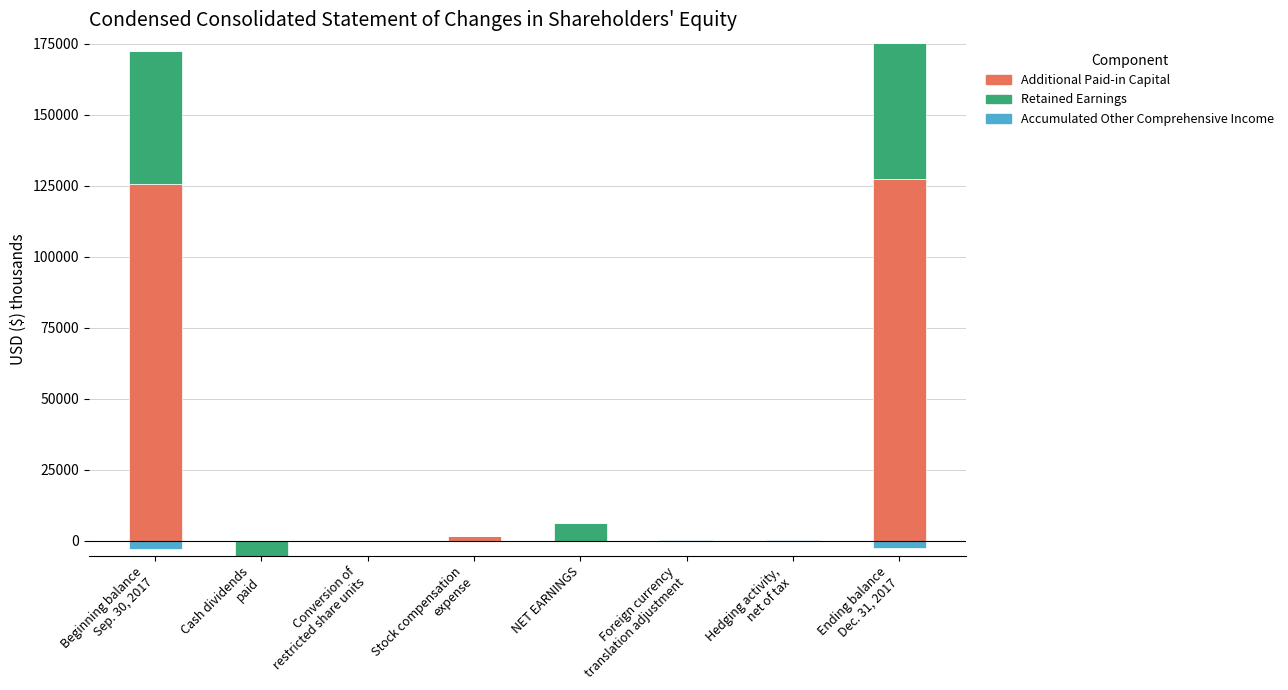

How many bars are there in each group?

3